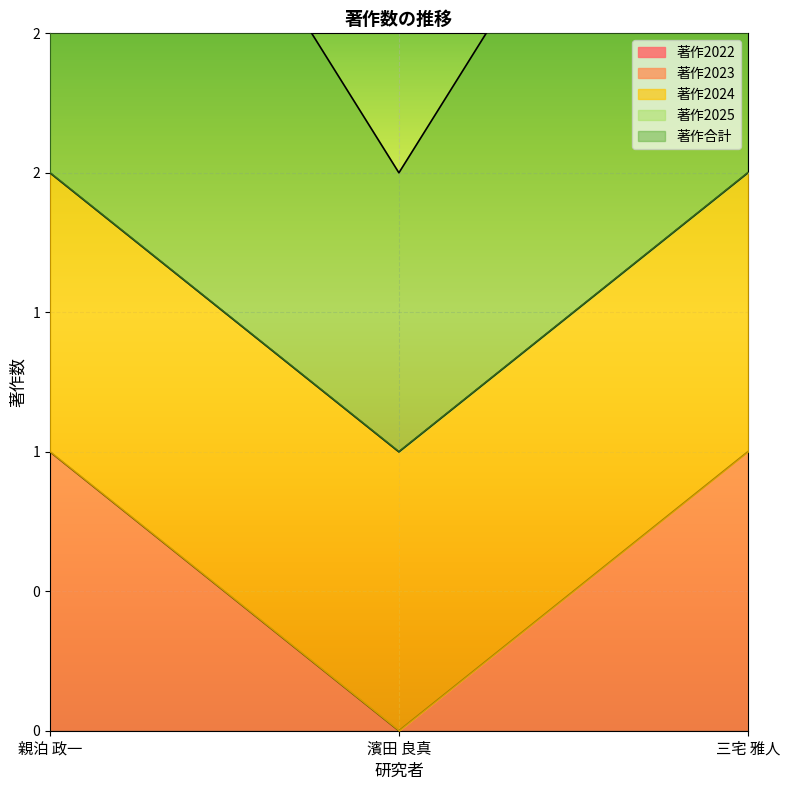

What is the label of the 2nd point from the left?

濱田 良真